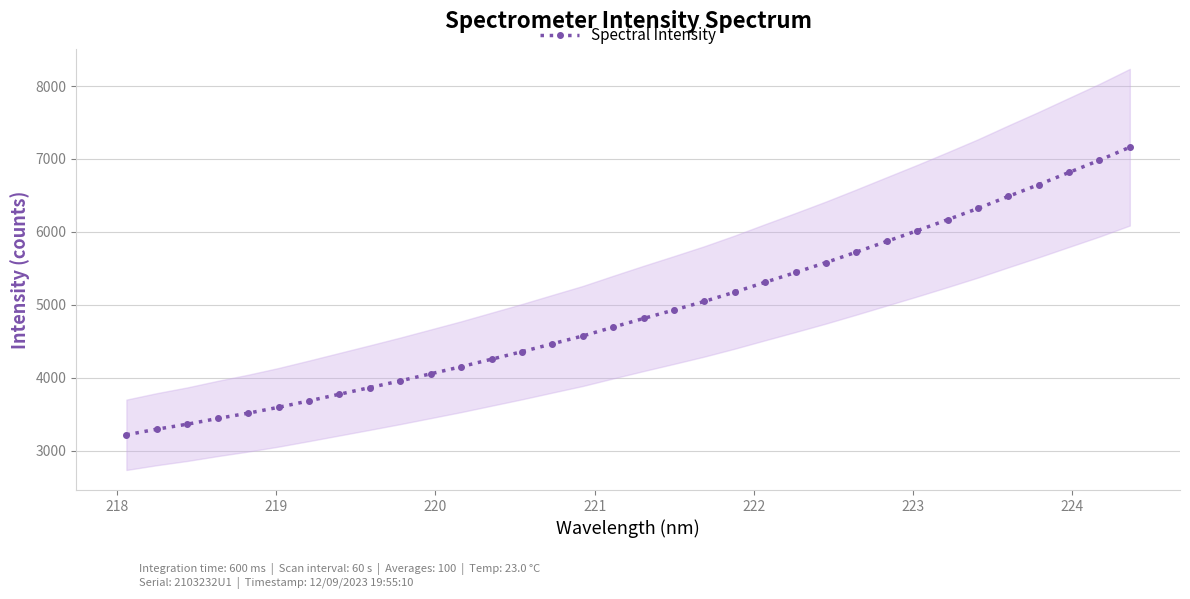

What is the maximum value for Spectral Intensity?

7161.3